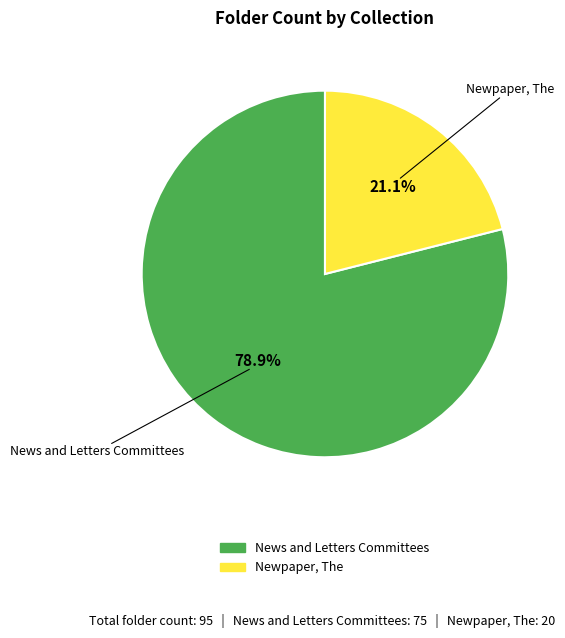

The News and Letters Committees slice represents 72% of the pie. True or false?

False